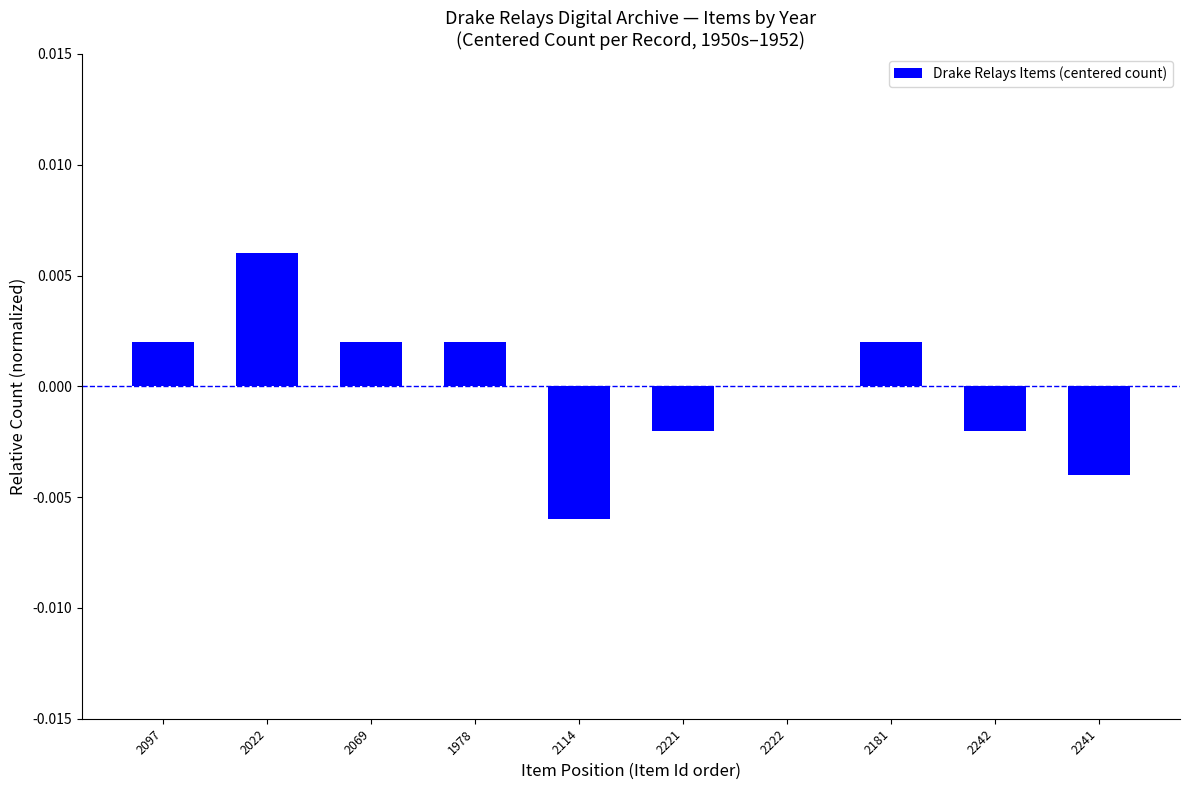

Are the bars horizontal?

No